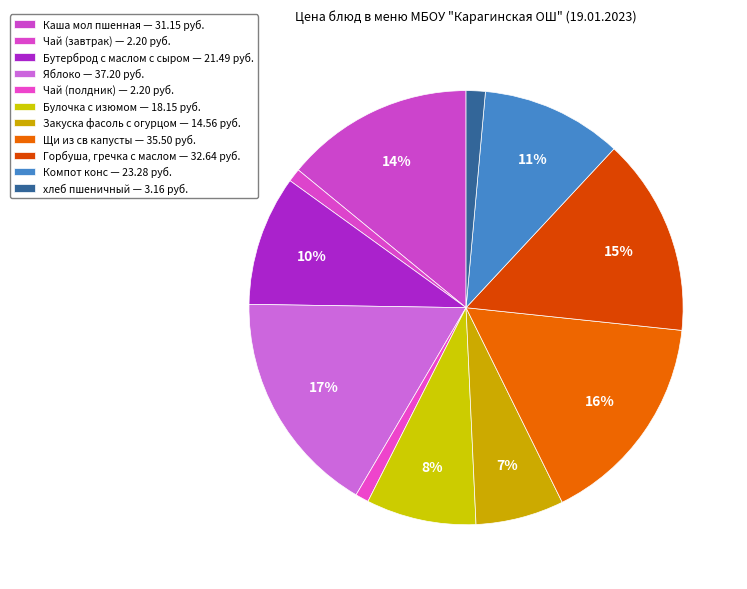

To the nearest percent, what portion does хлеб пшеничный represent?

1%